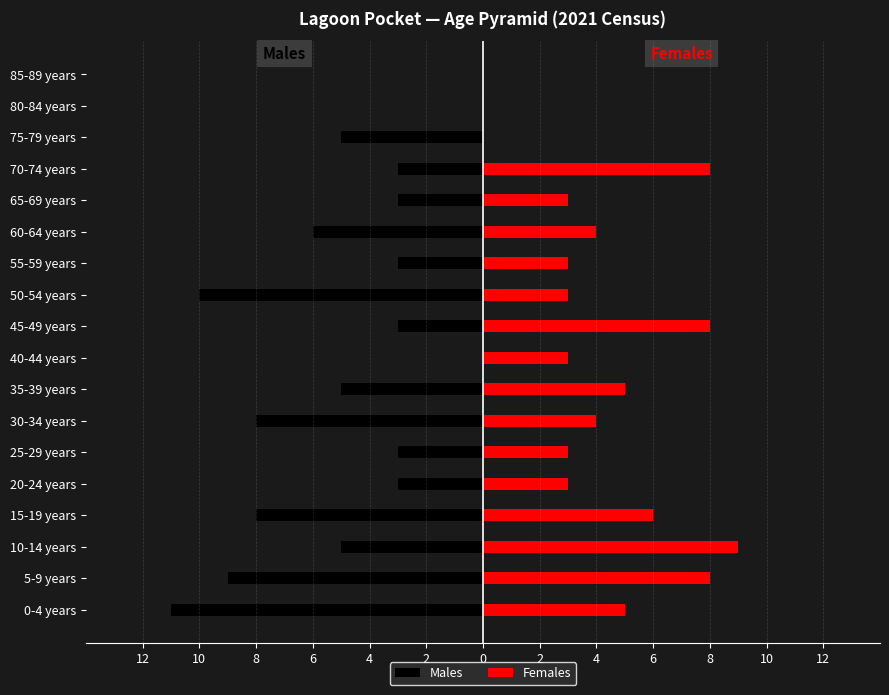

What is the greatest value displayed?

9